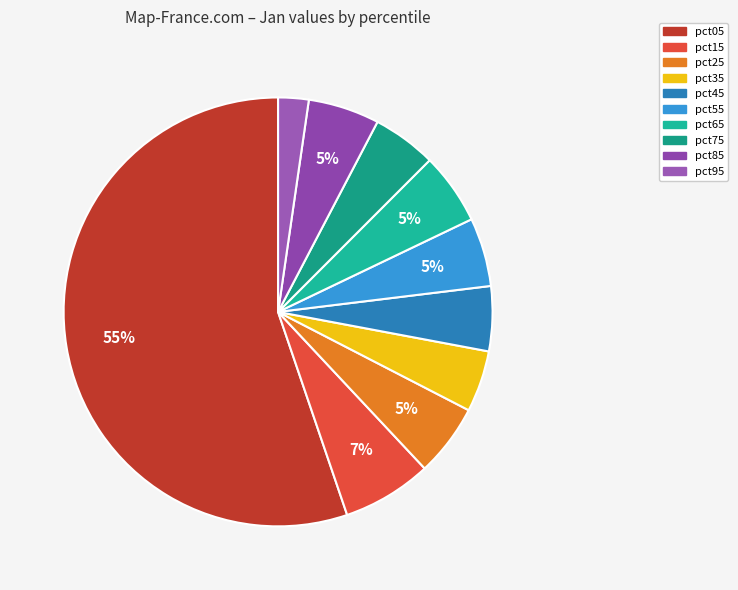

To the nearest percent, what is the difference between the pct15 and pct55 slice percentages?

2%